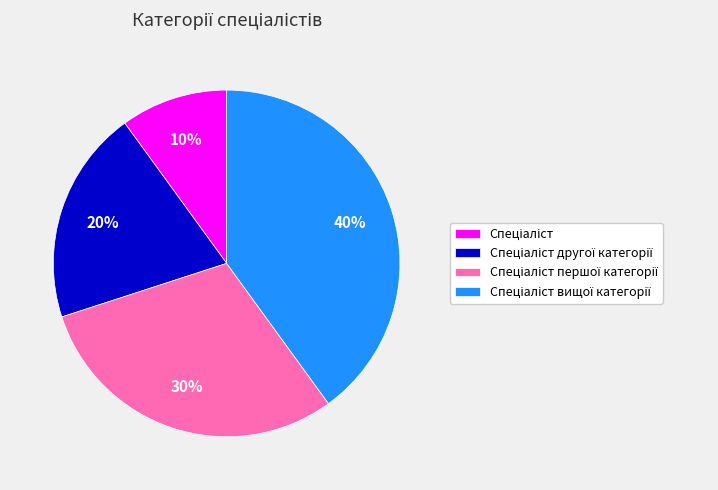

Is there a majority slice in this chart?

No